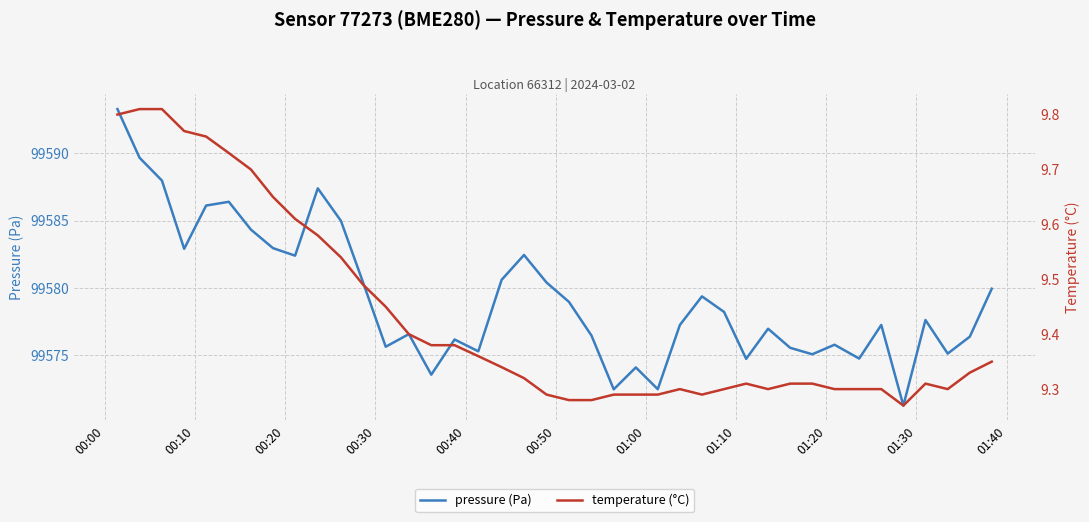

What is the maximum value for pressure (Pa)?

99593.3